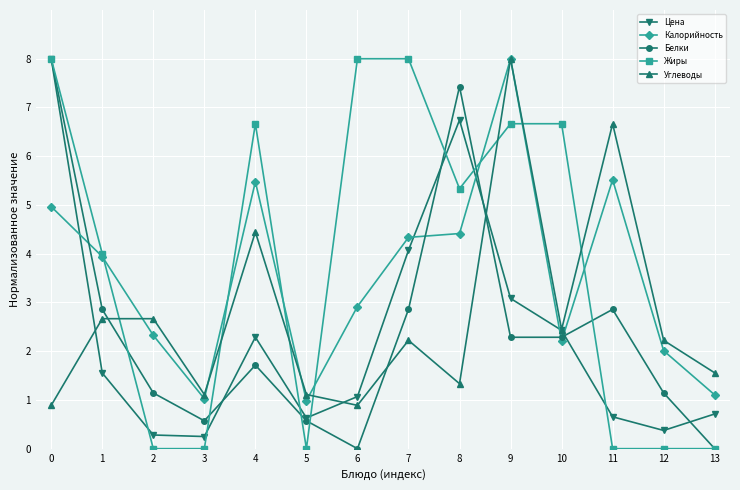

What is the spread (max minus min) of values at 5?

1.1